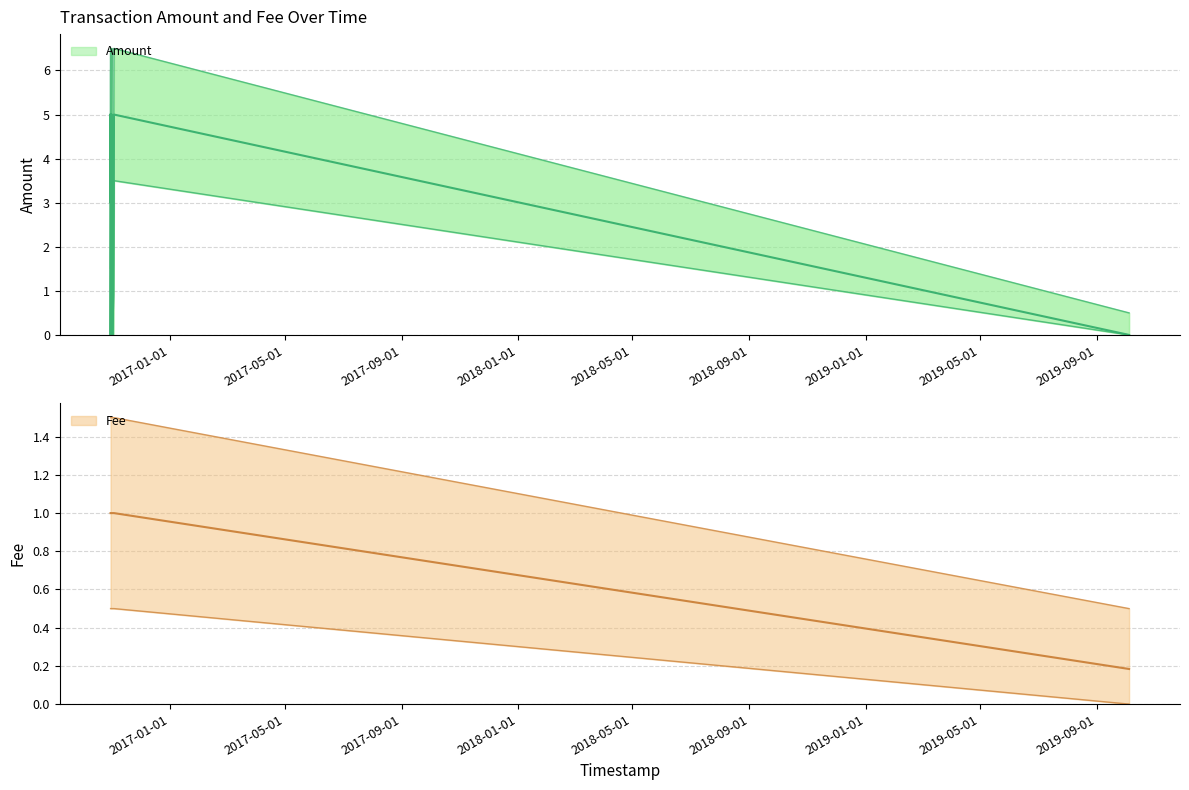

At which category is the sum across all series the highest?

2016-10-30 03:24:10